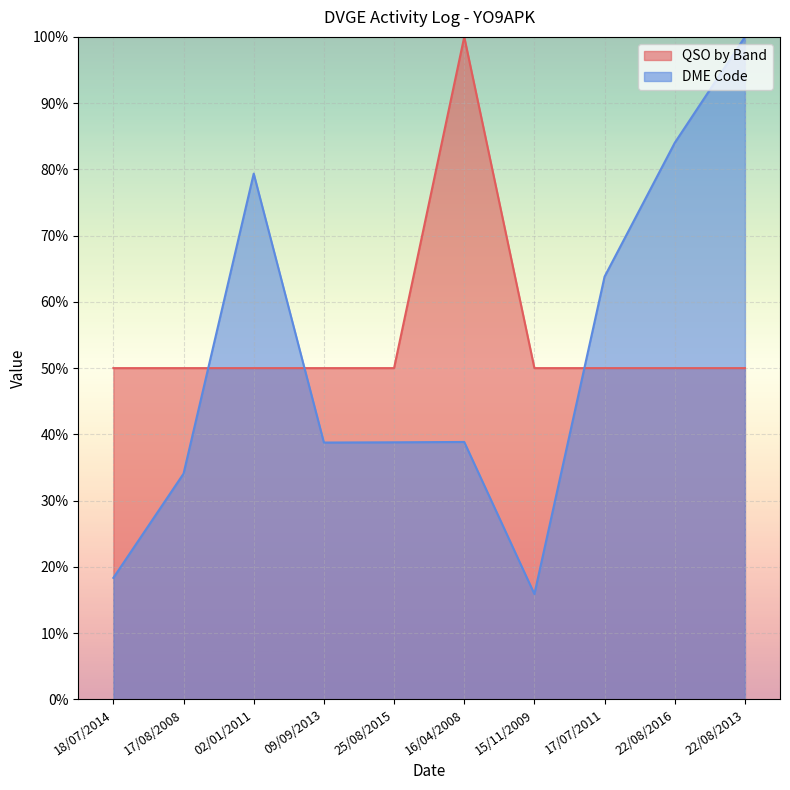

At how many categories does at least one series exceed 45?

10